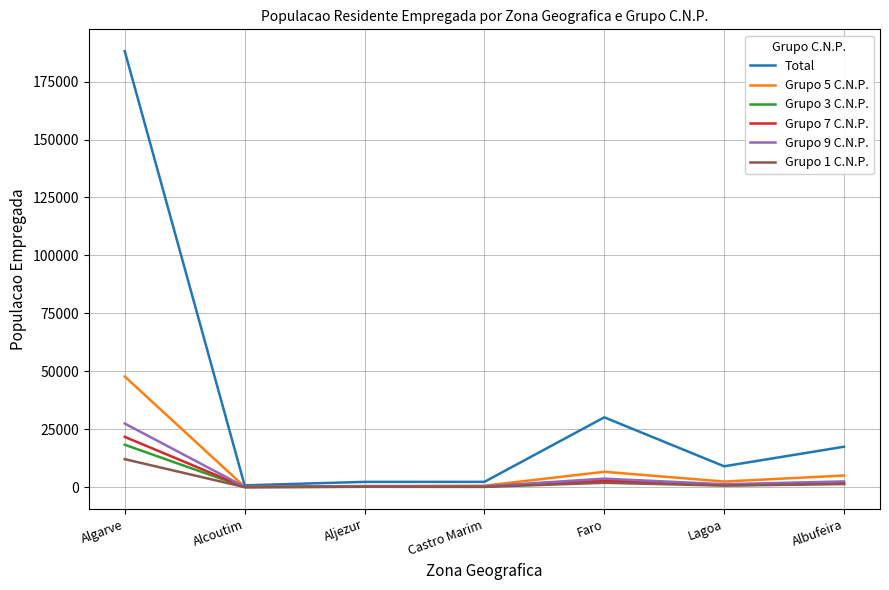

Is this an area chart (filled region under the line)?

No